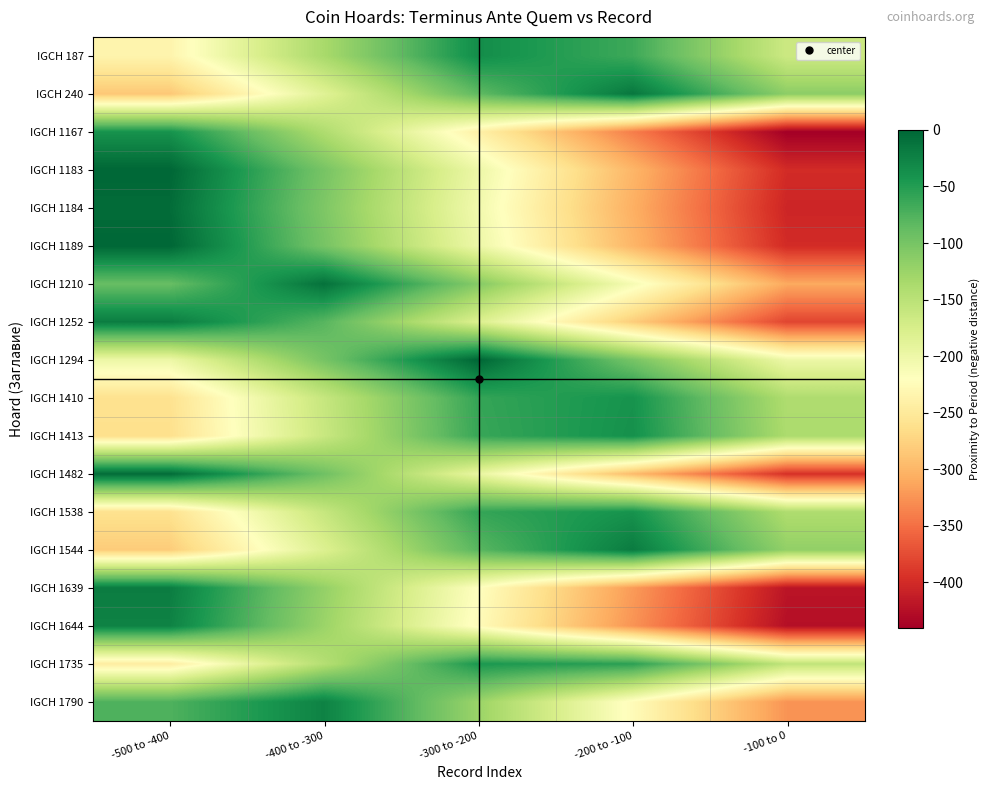

Reading right to left, list all the values displayed in this chart.

IGCH 187: -100 to 0=-165	-200 to -100=-65	-300 to -200=-35	-400 to -300=-135	-500 to -400=-235
IGCH 240: -100 to 0=-115	-200 to -100=-15	-300 to -200=-85	-400 to -300=-185	-500 to -400=-285
IGCH 1167: -100 to 0=-440	-200 to -100=-340	-300 to -200=-240	-400 to -300=-140	-500 to -400=-40
IGCH 1183: -100 to 0=-400	-200 to -100=-300	-300 to -200=-200	-400 to -300=-100	-500 to -400=0
IGCH 1184: -100 to 0=-405	-200 to -100=-305	-300 to -200=-205	-400 to -300=-105	-500 to -400=-5
IGCH 1189: -100 to 0=-400	-200 to -100=-300	-300 to -200=-200	-400 to -300=-100	-500 to -400=0
IGCH 1210: -100 to 0=-310	-200 to -100=-210	-300 to -200=-110	-400 to -300=-10	-500 to -400=-90
IGCH 1252: -100 to 0=-380	-200 to -100=-280	-300 to -200=-180	-400 to -300=-80	-500 to -400=-20
IGCH 1294: -100 to 0=-200	-200 to -100=-100	-300 to -200=0	-400 to -300=-100	-500 to -400=-200
IGCH 1410: -100 to 0=-140	-200 to -100=-40	-300 to -200=-60	-400 to -300=-160	-500 to -400=-260
IGCH 1413: -100 to 0=-138	-200 to -100=-38	-300 to -200=-62	-400 to -300=-162	-500 to -400=-262
IGCH 1482: -100 to 0=-395	-200 to -100=-295	-300 to -200=-195	-400 to -300=-95	-500 to -400=-5
IGCH 1538: -100 to 0=-140	-200 to -100=-40	-300 to -200=-60	-400 to -300=-160	-500 to -400=-260
IGCH 1544: -100 to 0=-119	-200 to -100=-19	-300 to -200=-81	-400 to -300=-181	-500 to -400=-281
IGCH 1639: -100 to 0=-420	-200 to -100=-320	-300 to -200=-220	-400 to -300=-120	-500 to -400=-20
IGCH 1644: -100 to 0=-425	-200 to -100=-325	-300 to -200=-225	-400 to -300=-125	-500 to -400=-25
IGCH 1735: -100 to 0=-155	-200 to -100=-55	-300 to -200=-45	-400 to -300=-145	-500 to -400=-245
IGCH 1790: -100 to 0=-325	-200 to -100=-225	-300 to -200=-125	-400 to -300=-25	-500 to -400=-75